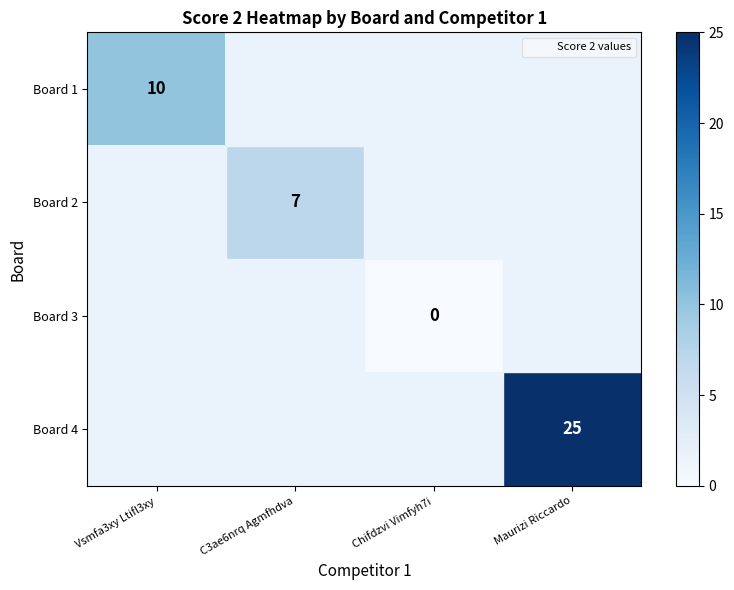

Between C3ae6nrq Agmfhdva and Maurizi Riccardo, which is larger?

Maurizi Riccardo